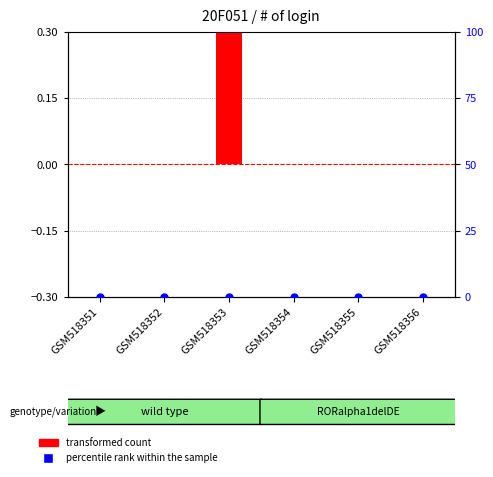

Is the value of transformed count at GSM518353 greater than the value of percentile rank within the sample at GSM518356?

Yes